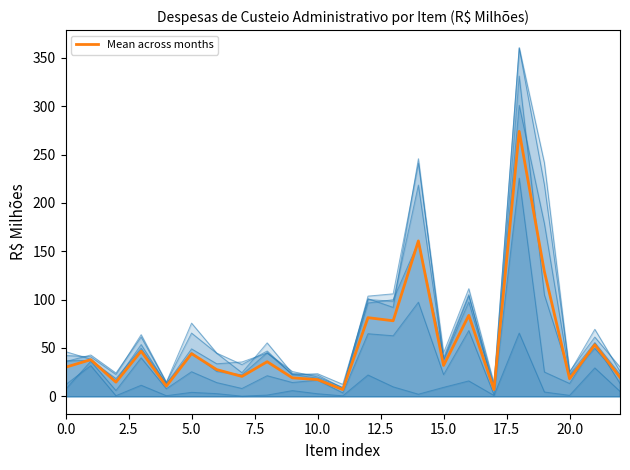

What is the change in value from 13 to 22?

-58.5